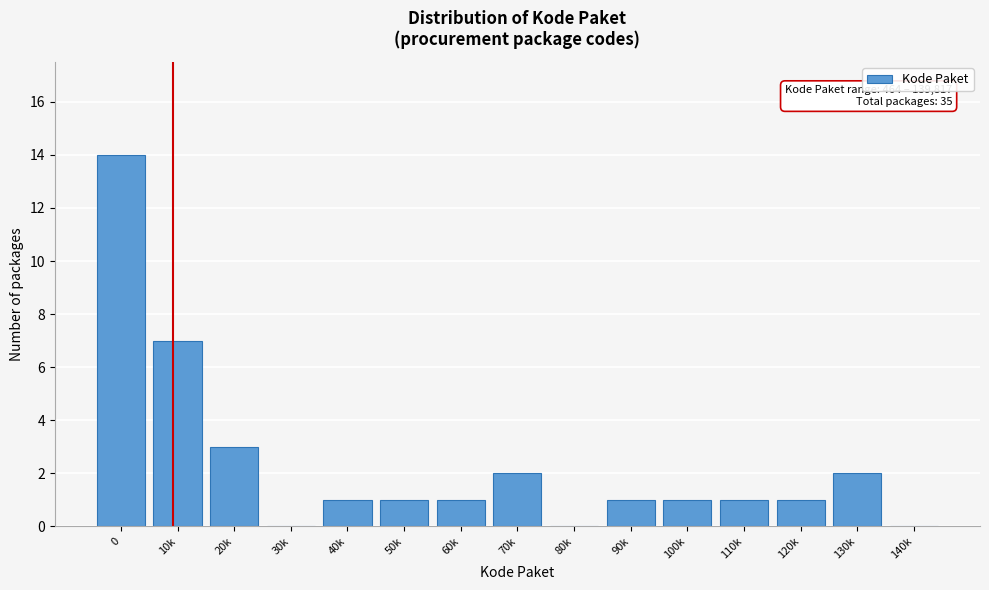

Reading left to right, what are all the values shown in this chart?

0=14	10k=7	20k=3	30k=0	40k=1	50k=1	60k=1	70k=2	80k=0	90k=1	100k=1	110k=1	120k=1	130k=2	140k=0